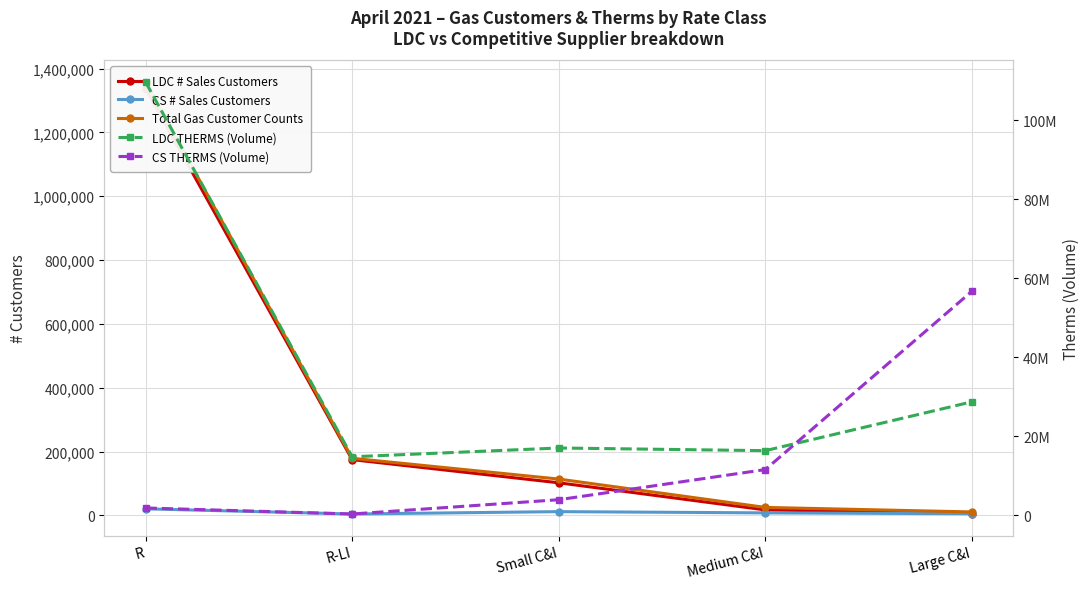

List the series in order of their peak value, lowest first.

CS # Sales Customers, LDC # Sales Customers, Total Gas Customer Counts, CS THERMS (Volume), LDC THERMS (Volume)